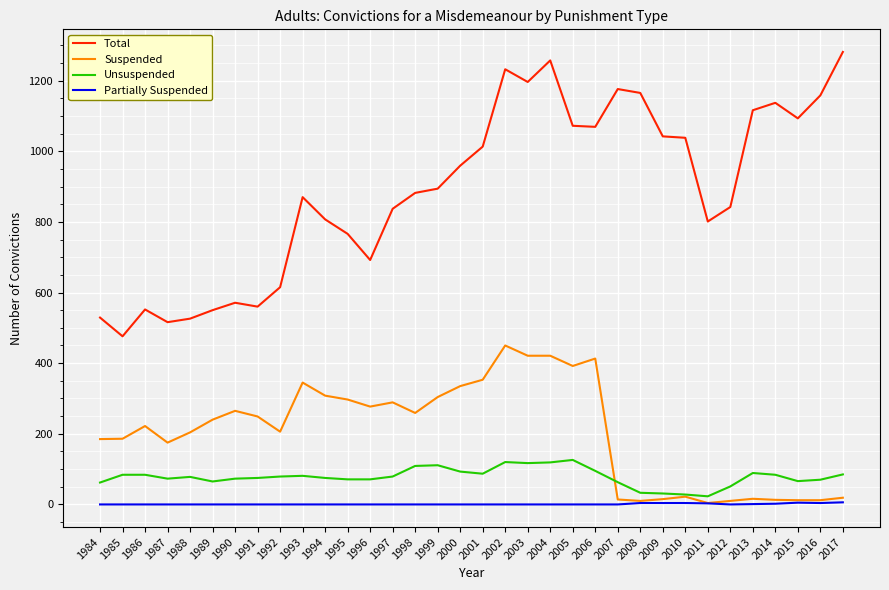

Is it true that Unsuspended equals 43 at 2002?

False